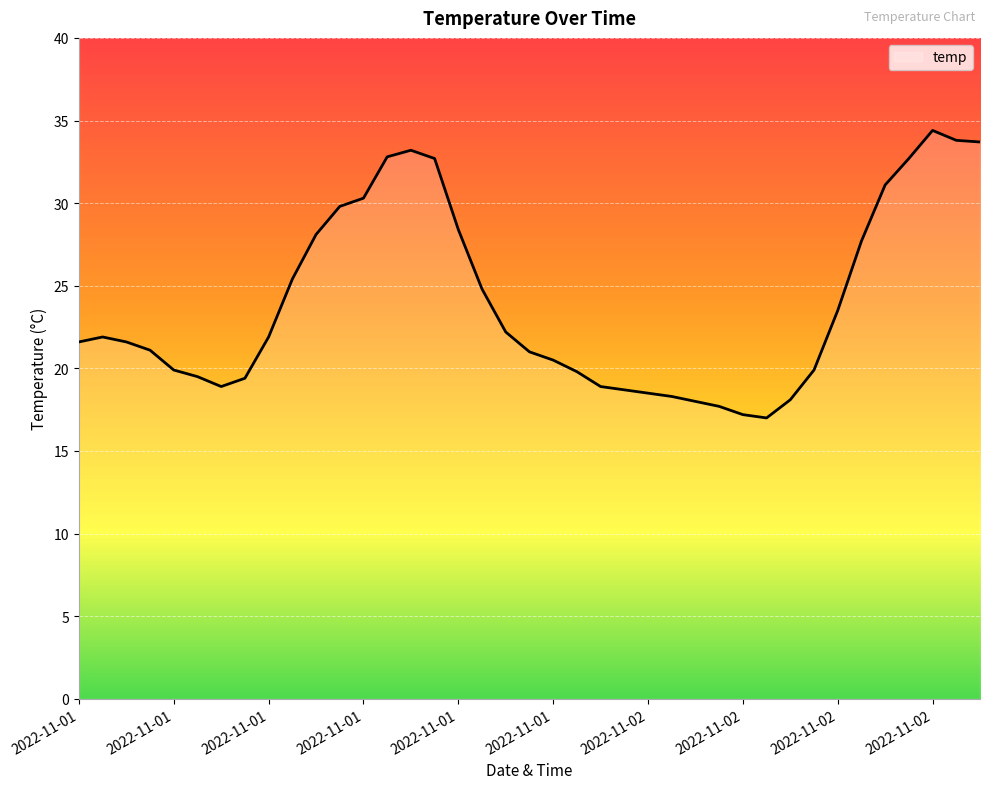

What is the minimum value shown in the chart?

17.0